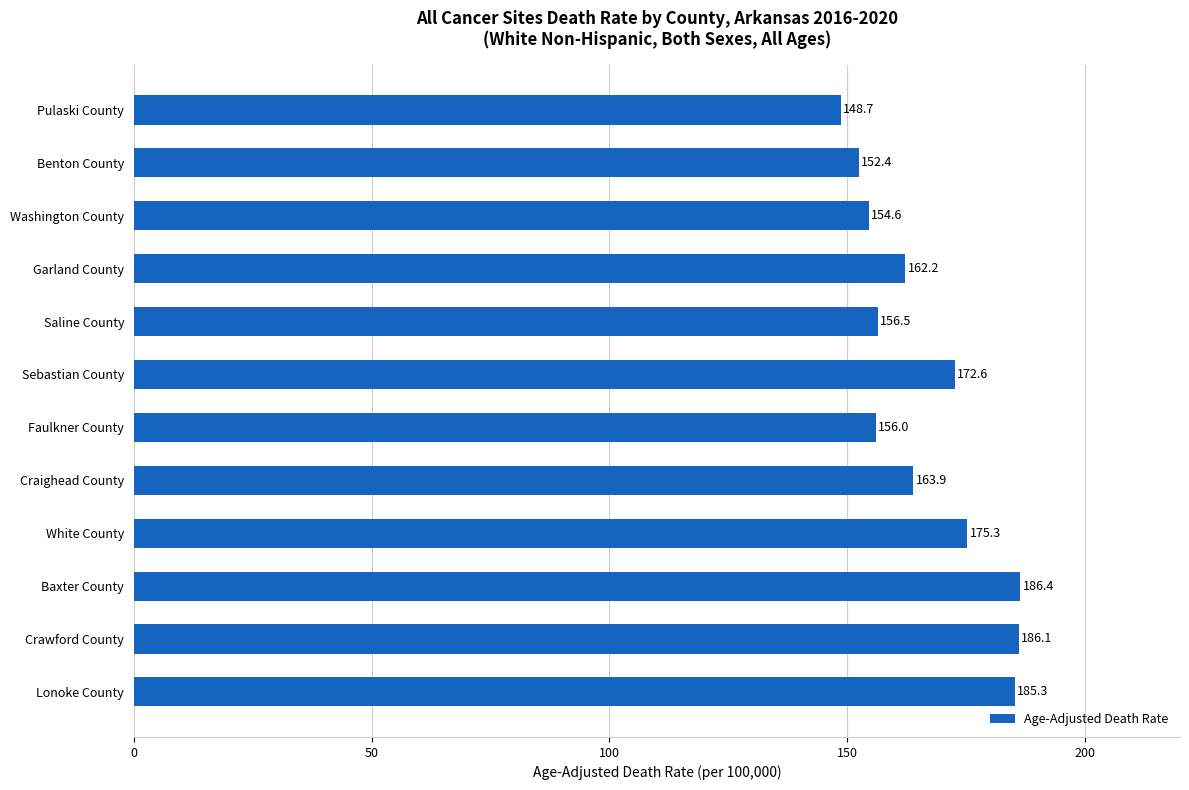

Rank the categories by value from lowest to highest.

Pulaski County, Benton County, Washington County, Faulkner County, Saline County, Garland County, Craighead County, Sebastian County, White County, Lonoke County, Crawford County, Baxter County